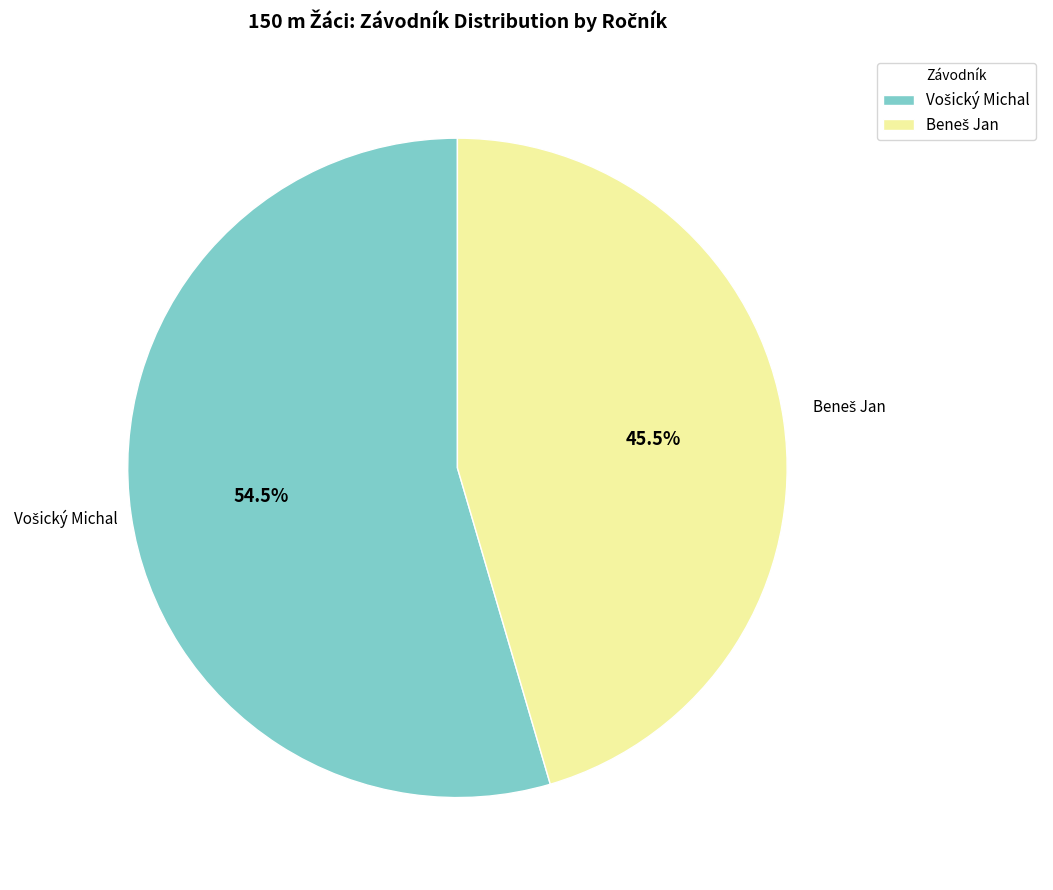

Does any single category account for the majority?

Yes